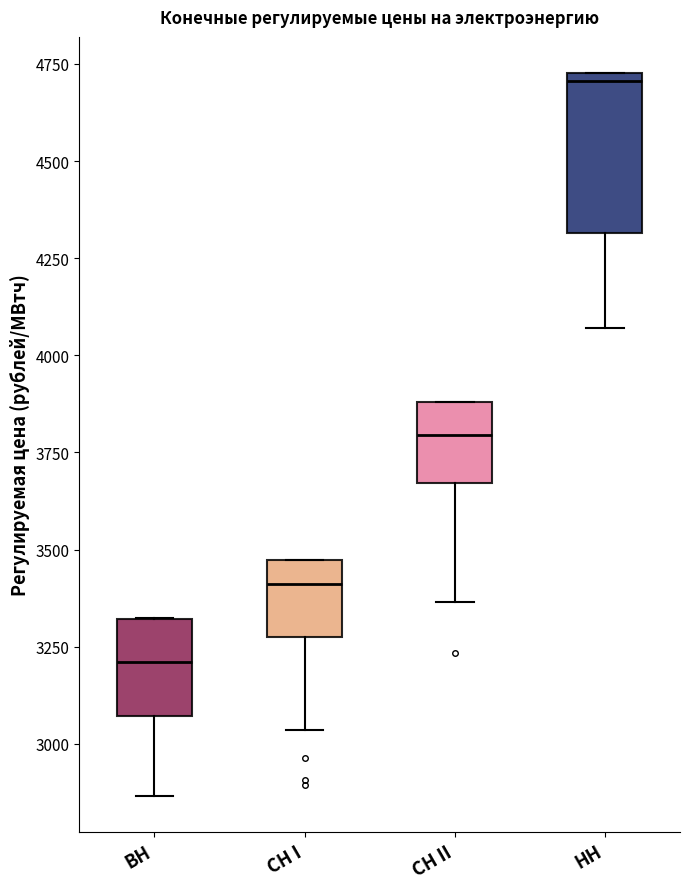

Where does the lower whisker of the box for CH I end on the y-axis? The values are not printed on the chart, so give them approximately, as read against the axis.

3050